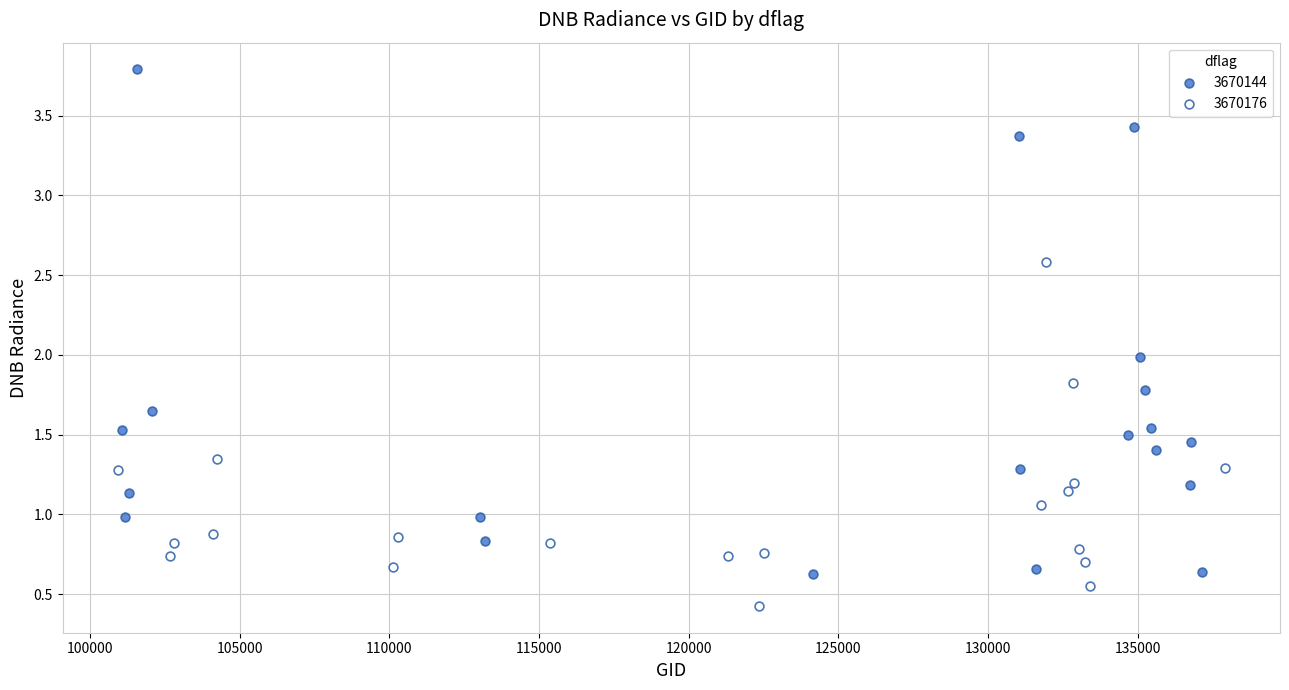

Which series reaches the minimum Y coordinate?

3670176